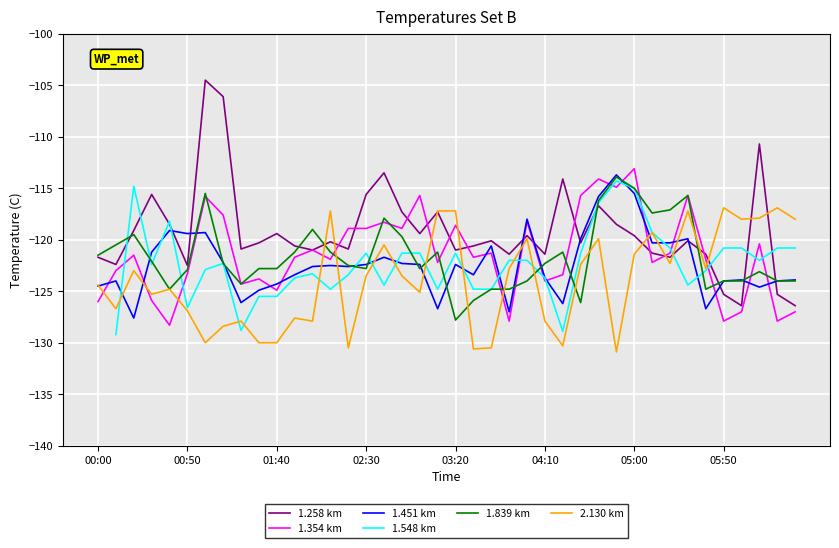

Count the number of data series in this chart.

6